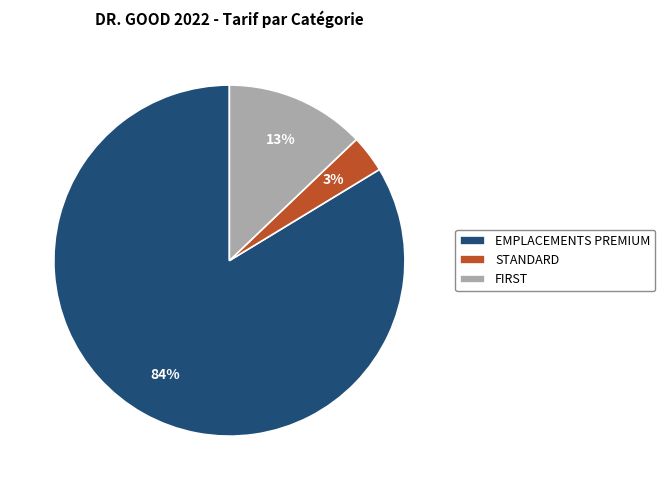

Does any single category account for the majority?

Yes